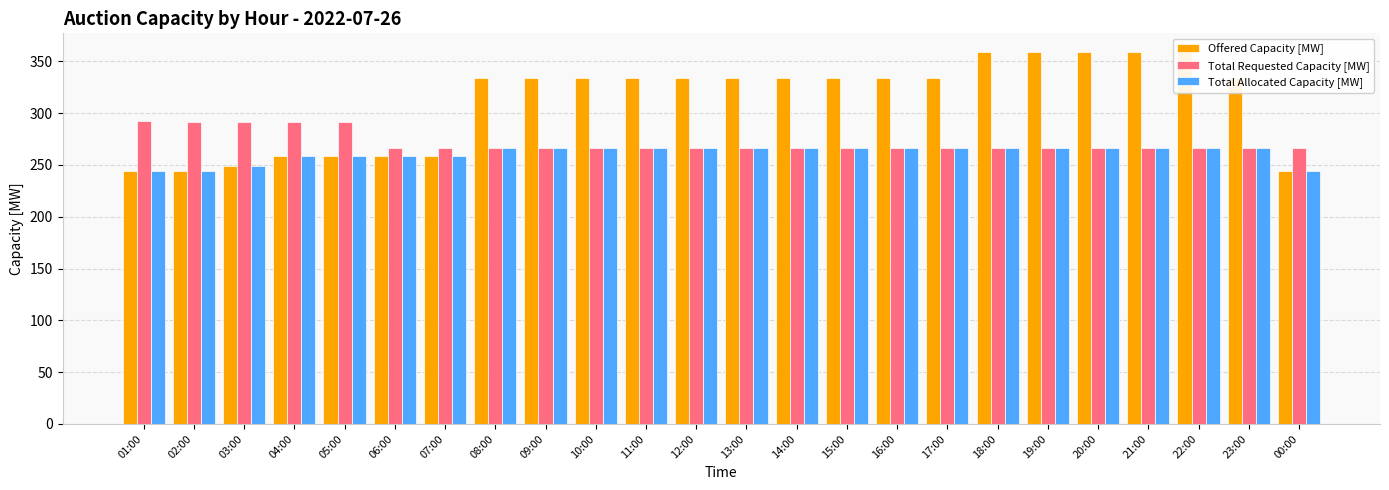

Reading left to right, list all the values displayed in this chart.

Offered Capacity [MW]: 244	244	249	259	259	259	259	334	334	334	334	334	334	334	334	334	334	359	359	359	359	359	334	244
Total Requested Capacity [MW]: 292	291	291	291	291	266	266	266	266	266	266	266	266	266	266	266	266	266	266	266	266	266	266	266
Total Allocated Capacity [MW]: 244	244	249	259	259	259	259	266	266	266	266	266	266	266	266	266	266	266	266	266	266	266	266	244